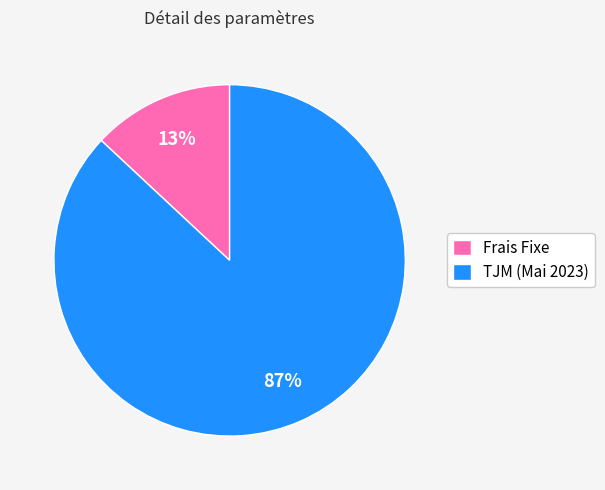

How many slices are in this pie chart?

2